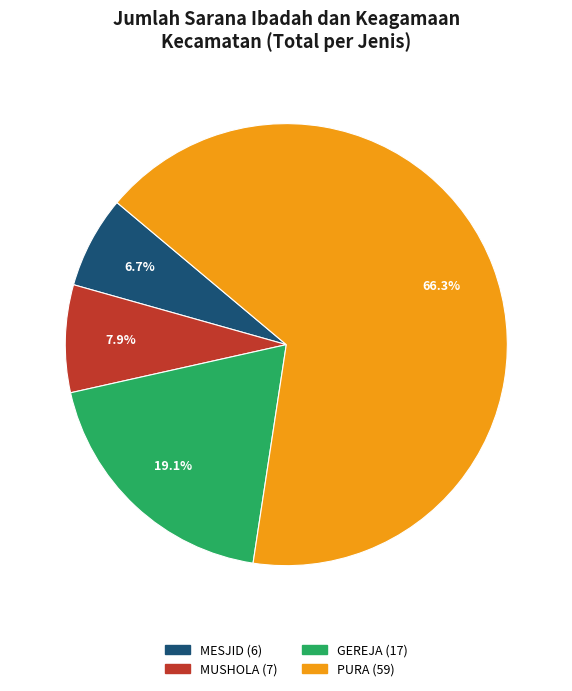

What is the largest slice in the pie chart?

PURA